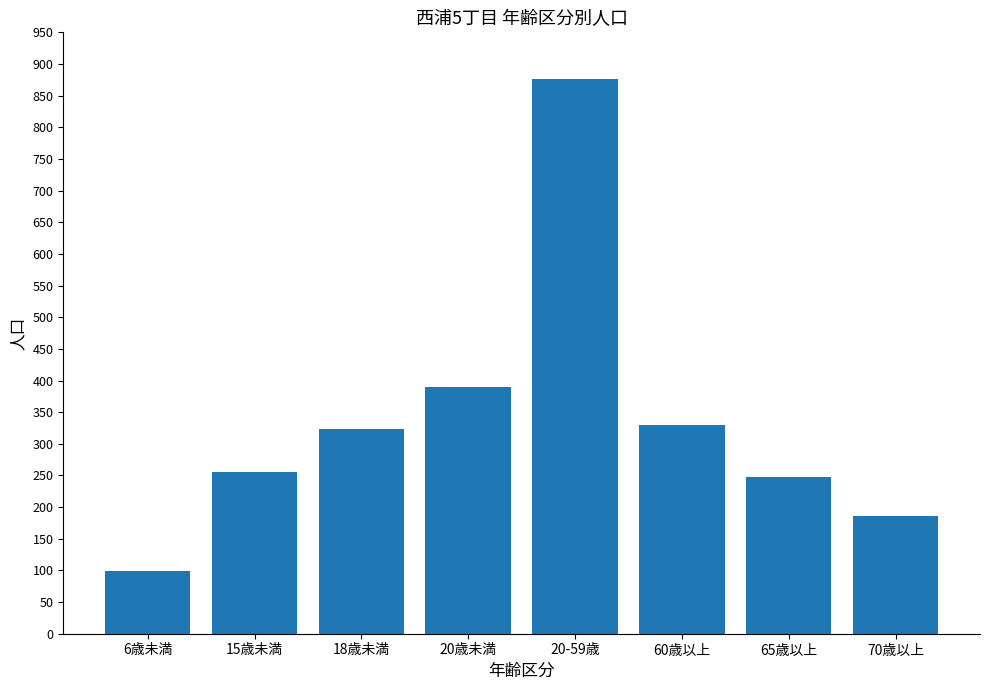

How many data points are less than 324?

4